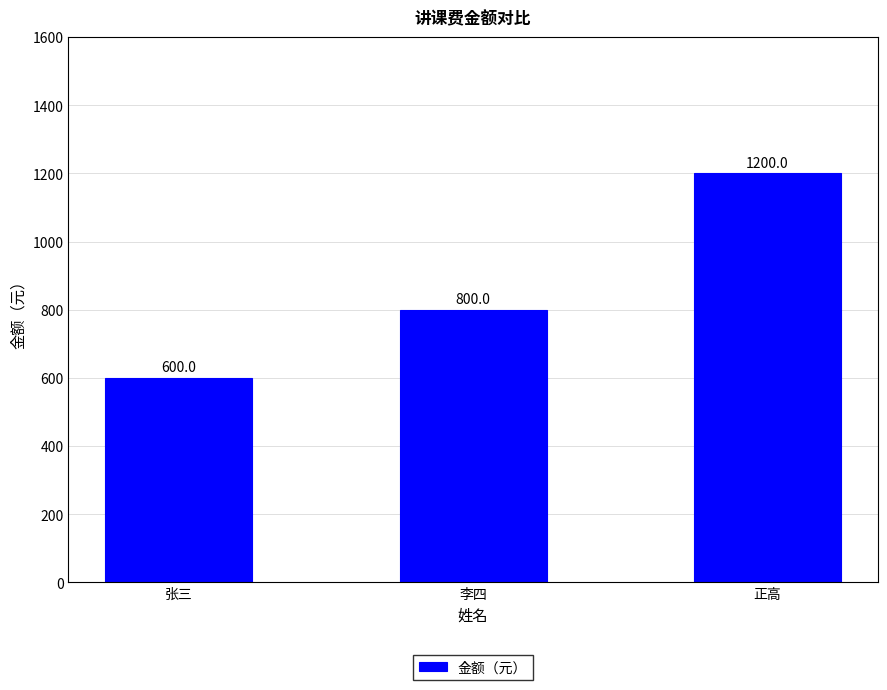

Rank the categories by value from lowest to highest.

张三, 李四, 正高